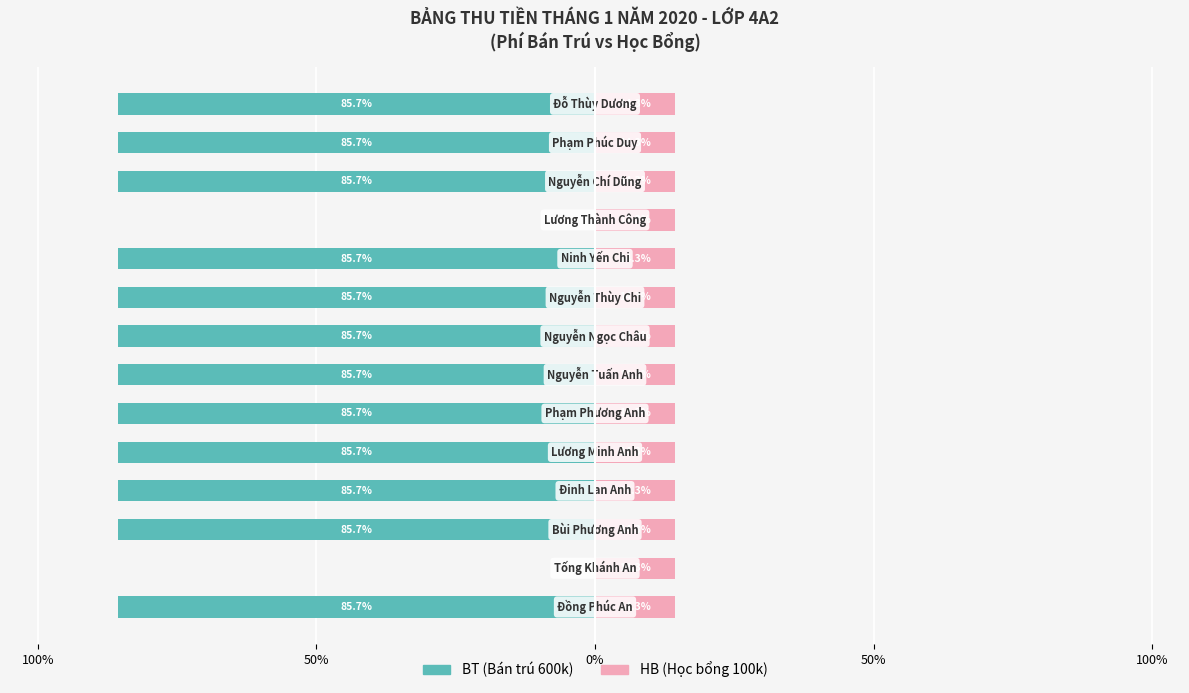

True or false: BT (Bán trú 600k) has a value of -29.3 at 11.

False